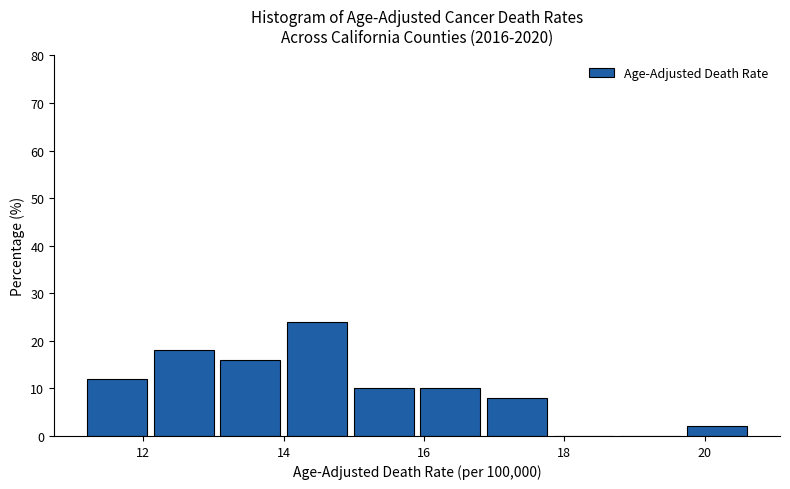

What is the height of the bar covering 15.95 to 16.90 on the x-axis? Neither the bar edges nor the heights are printed on the chart, so give them approximately, as read against the axes.

10